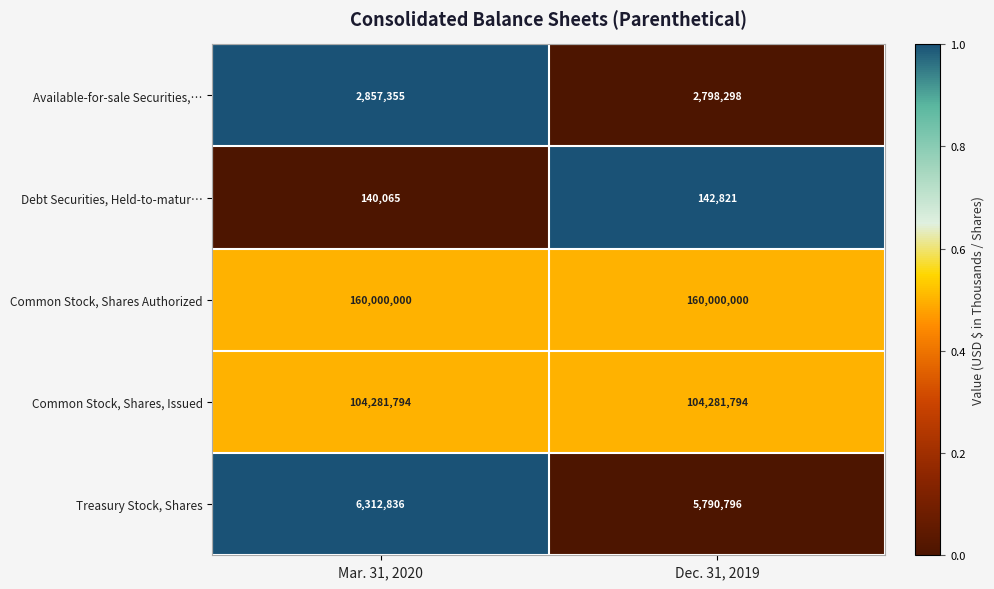

Count the number of categories in the chart.

2